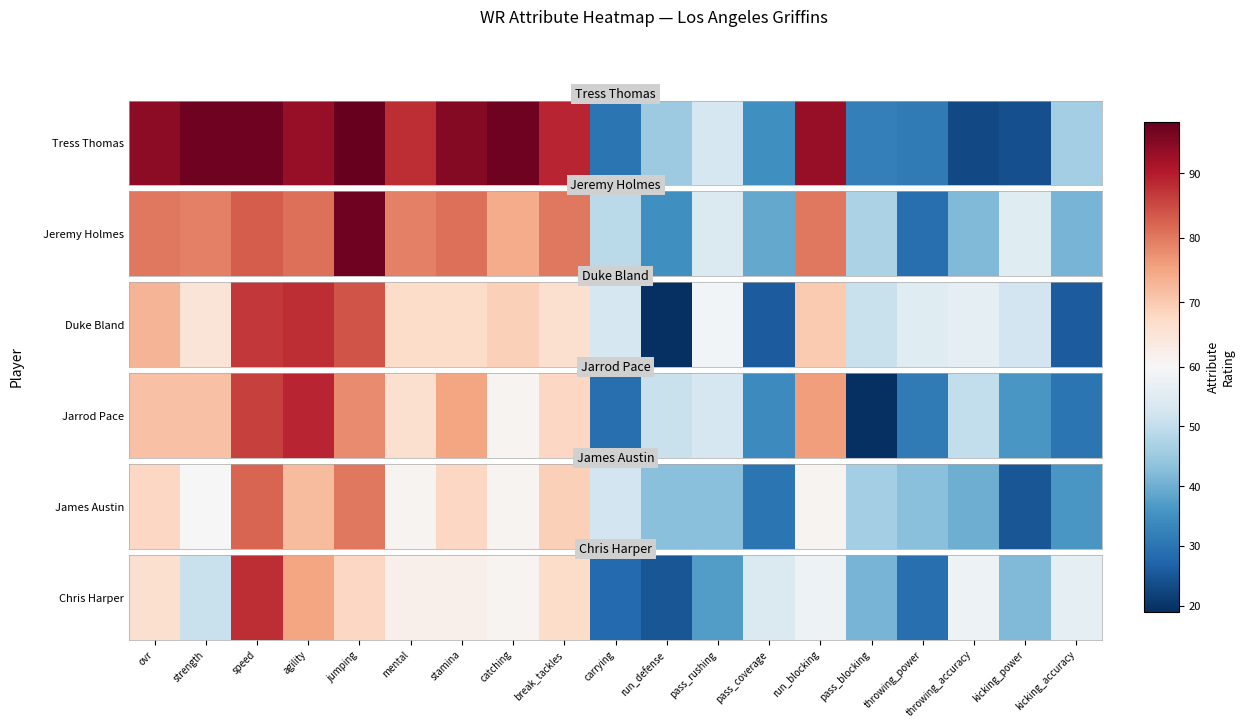

Approximately how many times larger is the value at pass_coverage compared to speed?

0.6